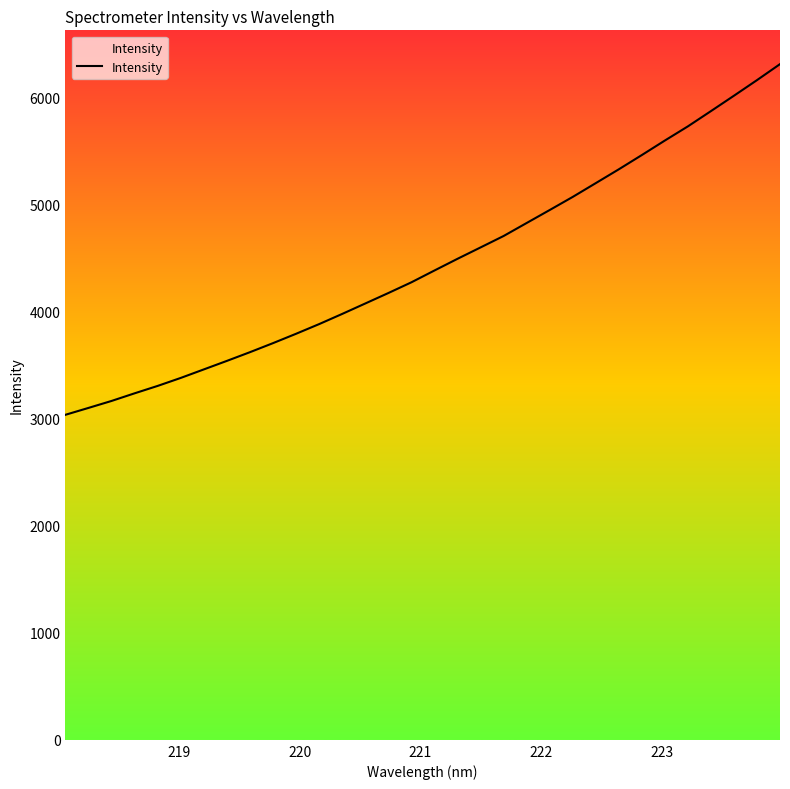

What is the smallest value displayed?

3038.2